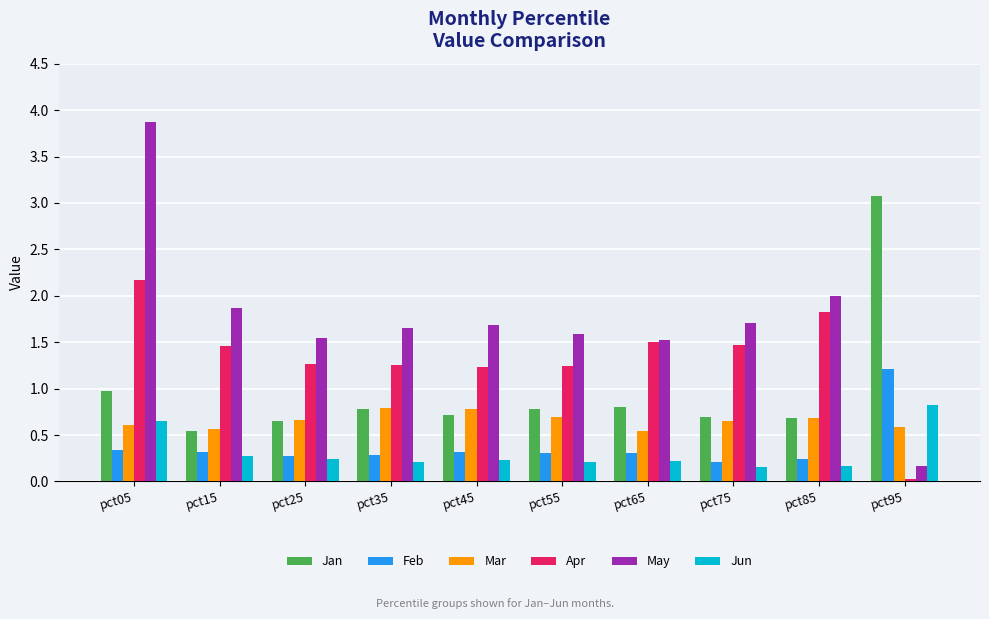

Which series has the largest total across all categories?

May